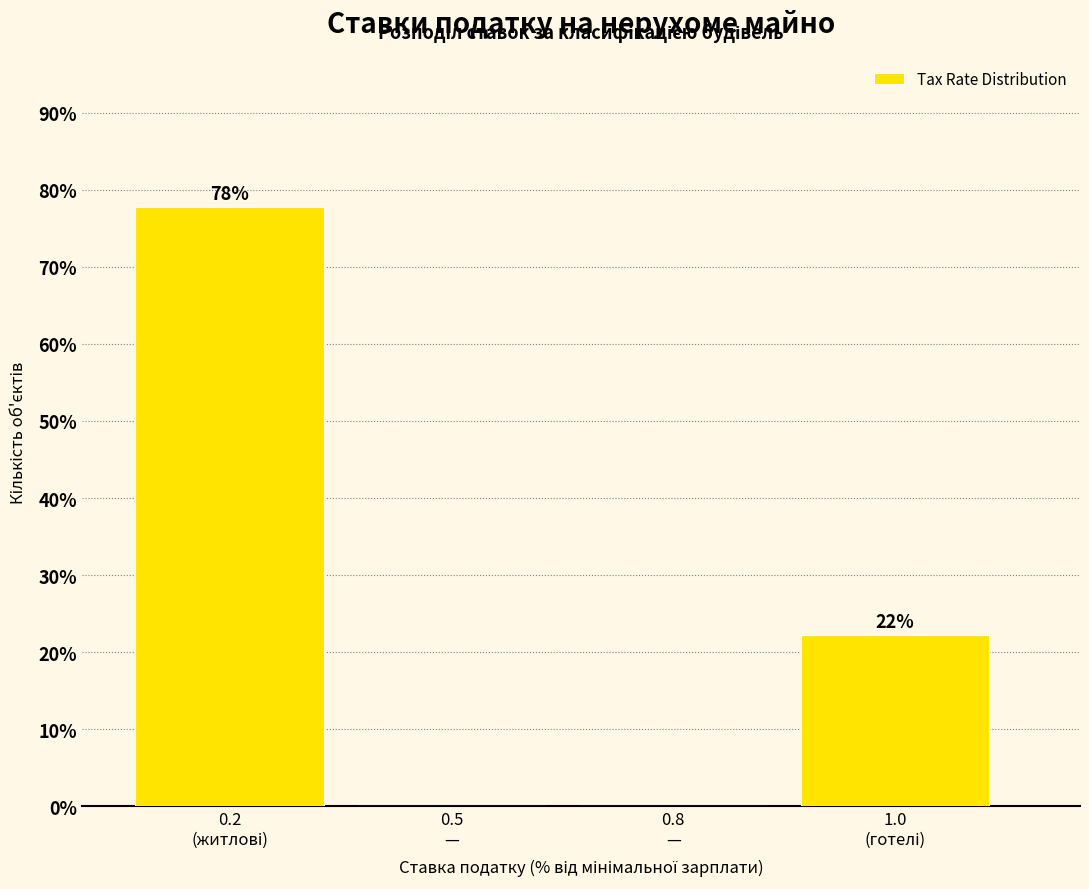

What is the greatest value displayed?

77.8